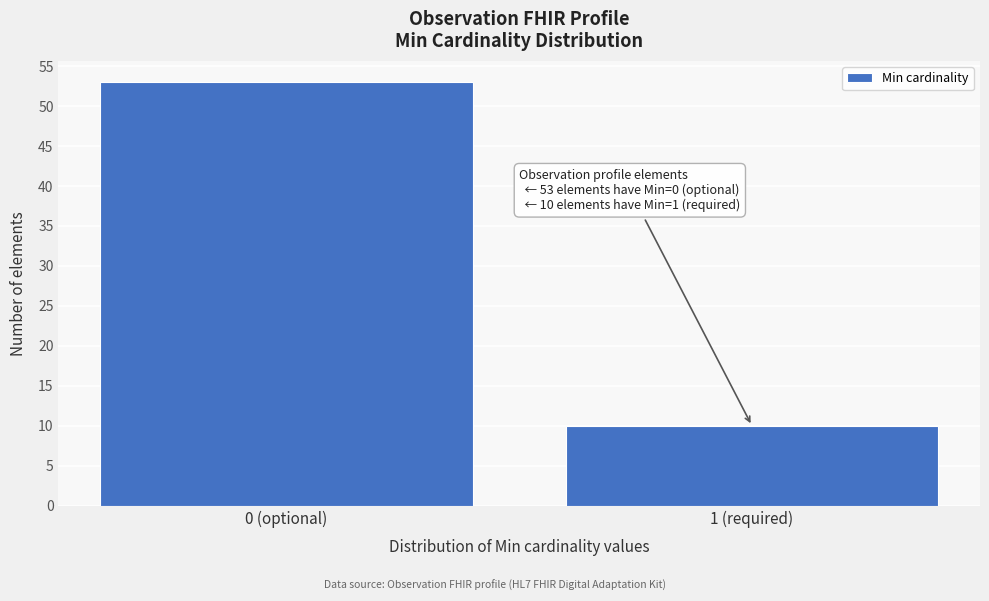

Reading left to right, extract all data points from this chart.

53	10